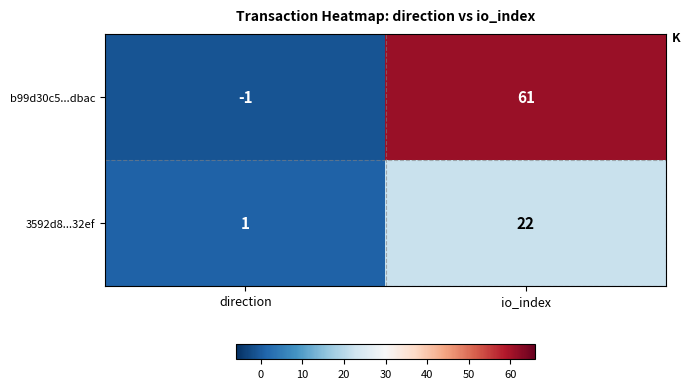

Rank the series by their maximum value, from highest to lowest.

b99d30c5...dbac, 3592d8...32ef